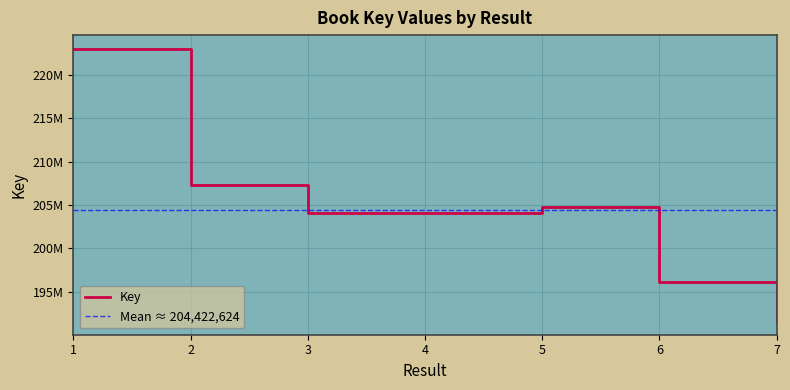

Reading left to right, what are all the values shown in this chart?

222999334	207267829	204084244	204083218	204798755	196111386	191613607